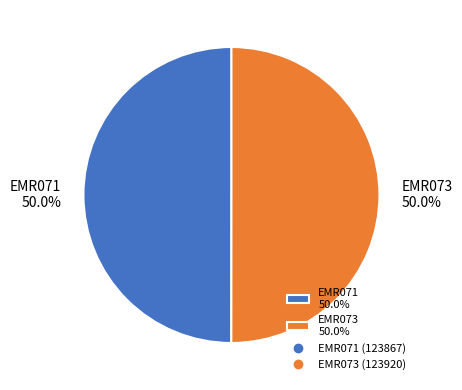

To the nearest percent, what is the combined percentage of EMR071 and EMR073?

100%